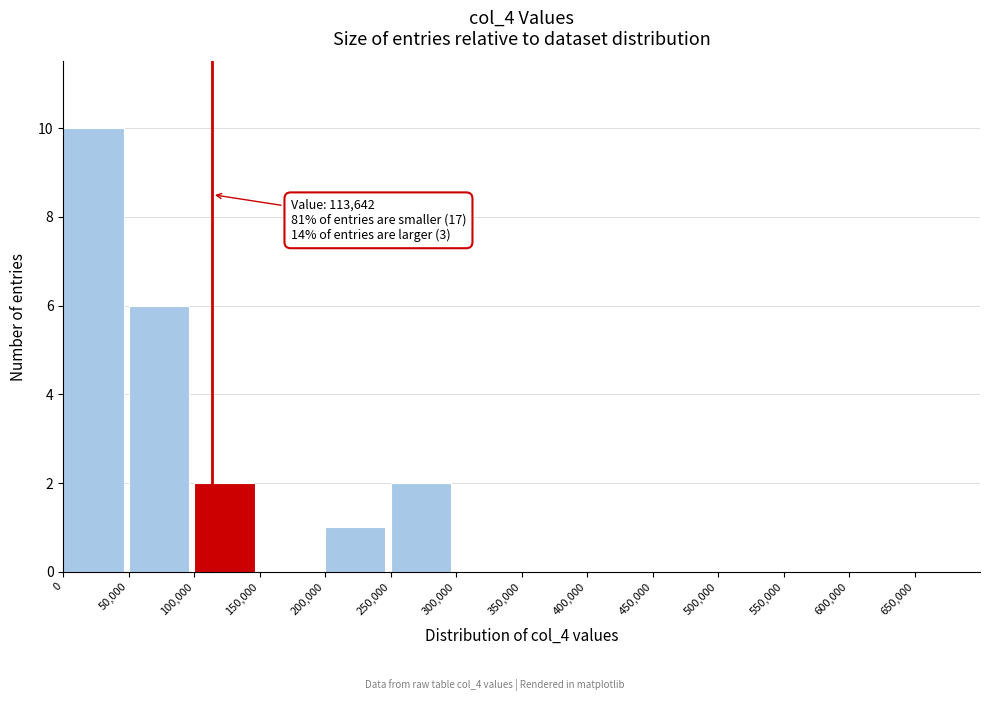

Over which range of the x-axis is the bar tallest?

0 to 50000